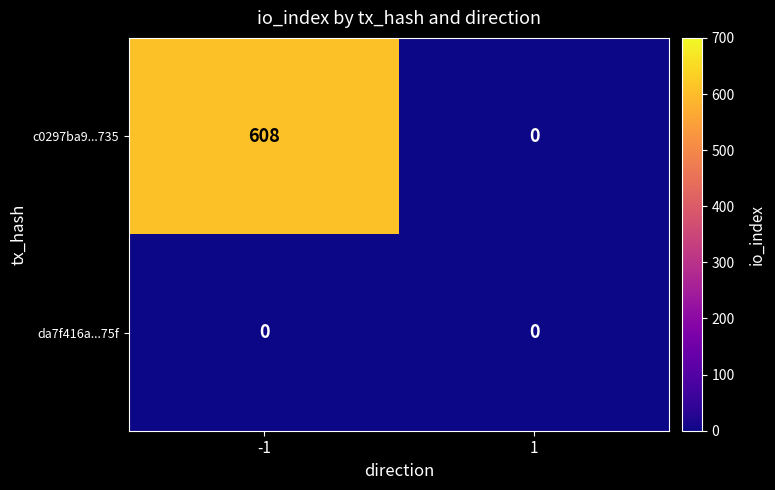

Which series has the largest total across all categories?

c0297ba9...735